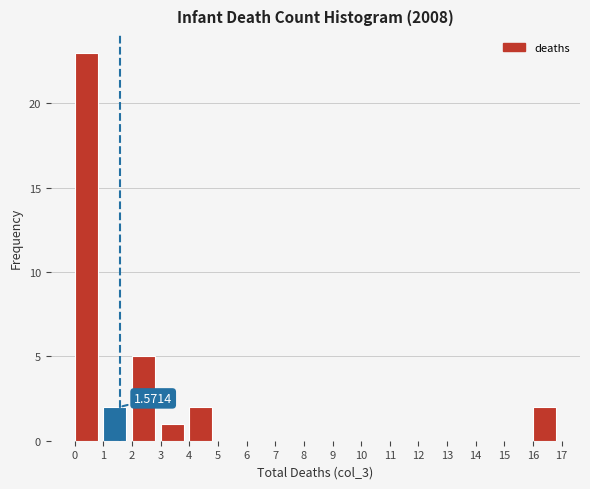

Over which range of the x-axis is the bar tallest?

0 to 1